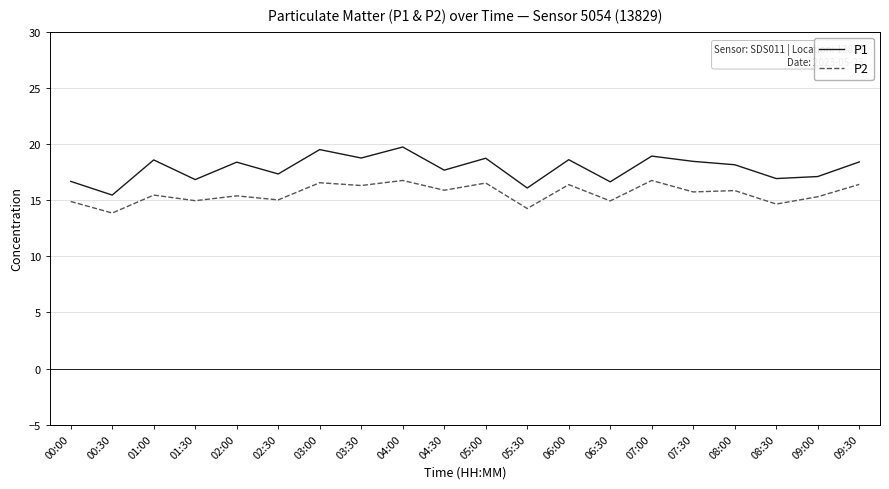

List the series in order of their peak value, lowest first.

P2, P1